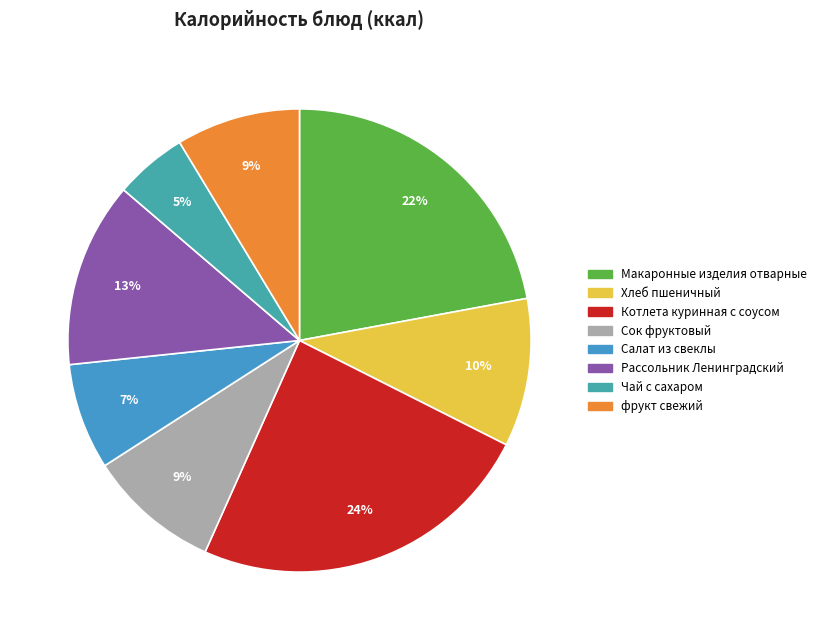

Is it true that Сок фруктовый is 1% of the pie?

False